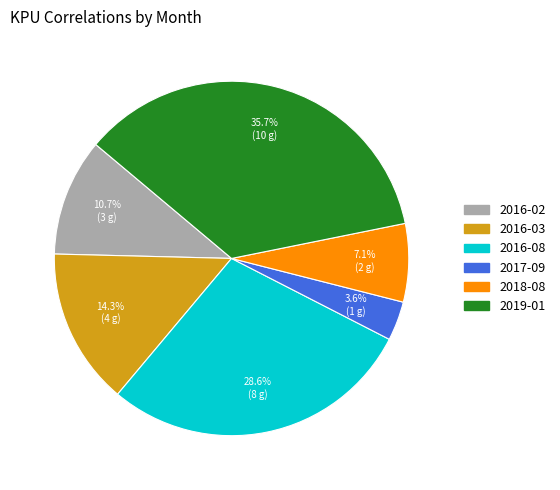

What percentage is the 2019-01 slice, to the nearest percent?

36%